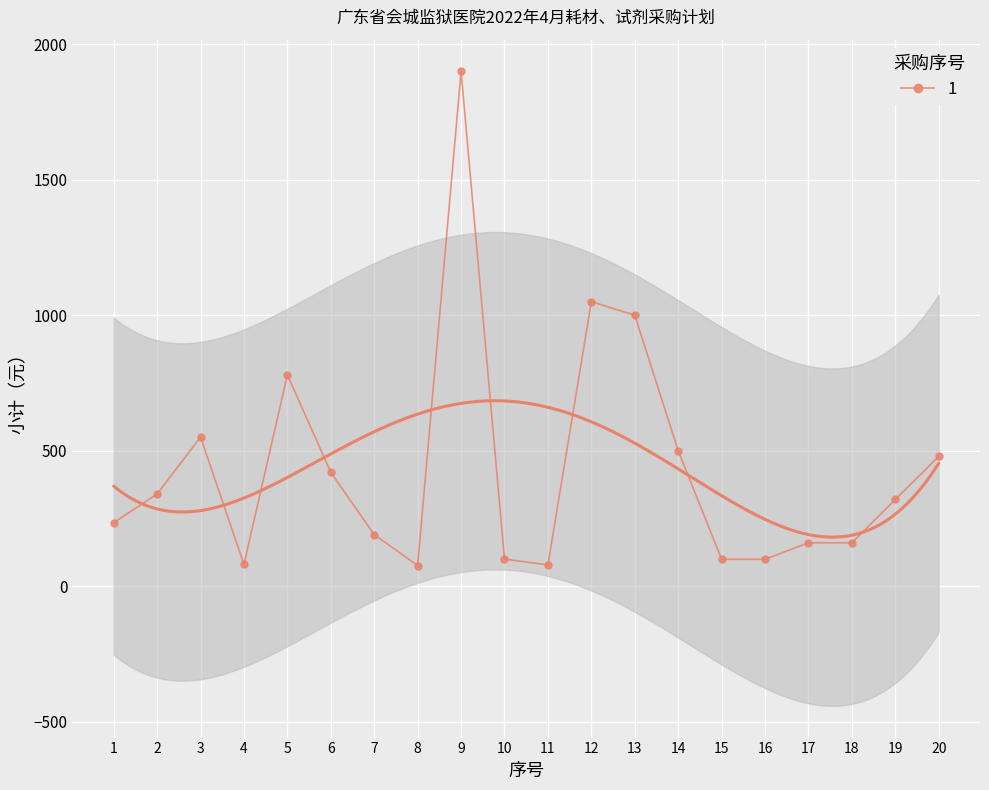

At which category does 1 reach its first local peak?

3